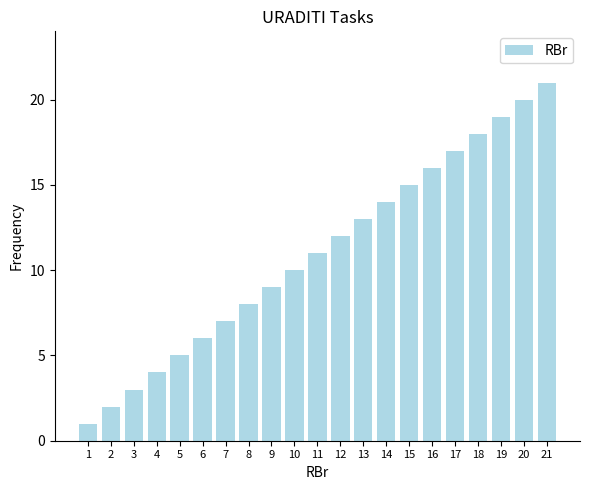

Does the chart contain any negative values?

No